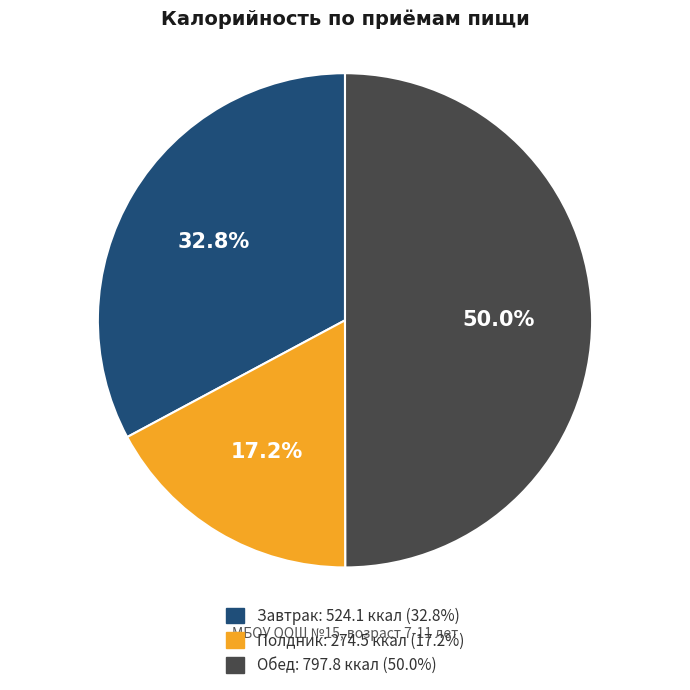

Is Завтрак the majority of the pie?

No